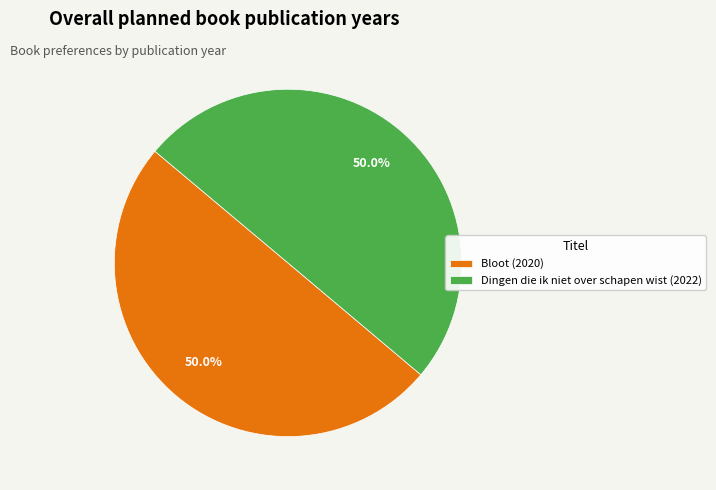

What is the total percentage of Dingen die ik niet over schapen wist and Bloot?

100.0%